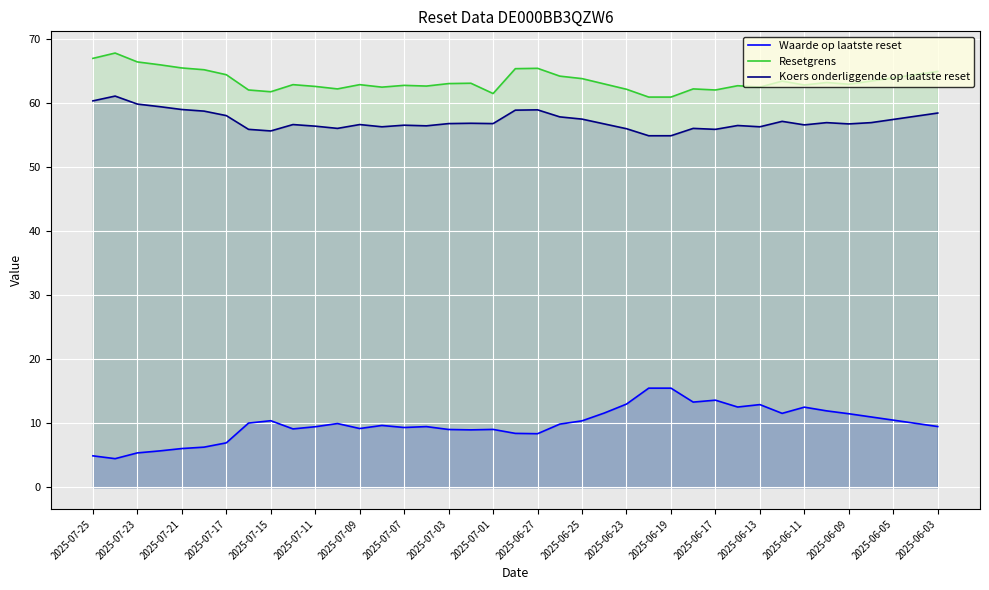

What is the minimum value for Resetgrens?

61.0